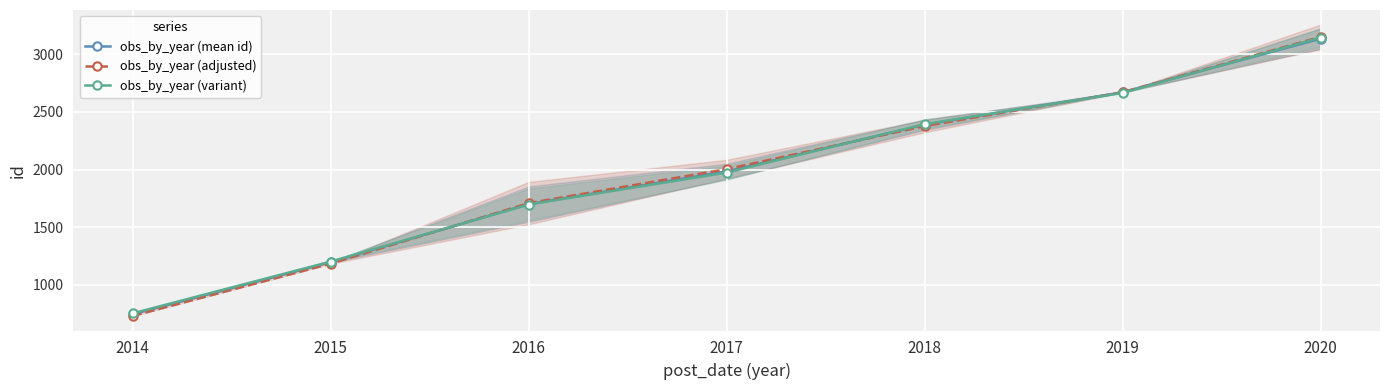

List the series in order of their peak value, highest first.

obs_by_year (adjusted), obs_by_year (variant), obs_by_year (mean id)